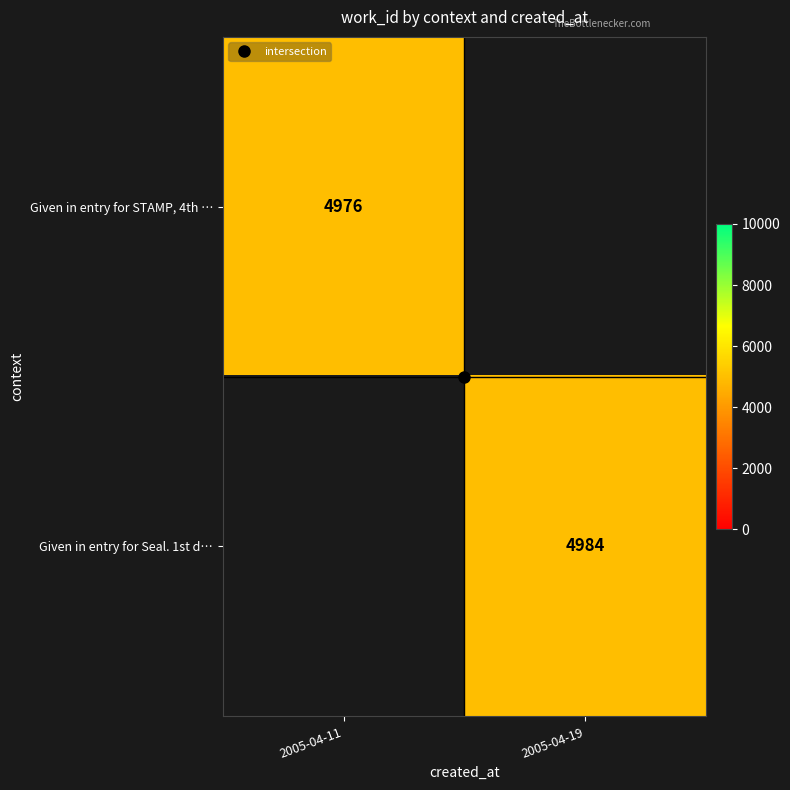

At how many categories does at least one series exceed 4761?

2